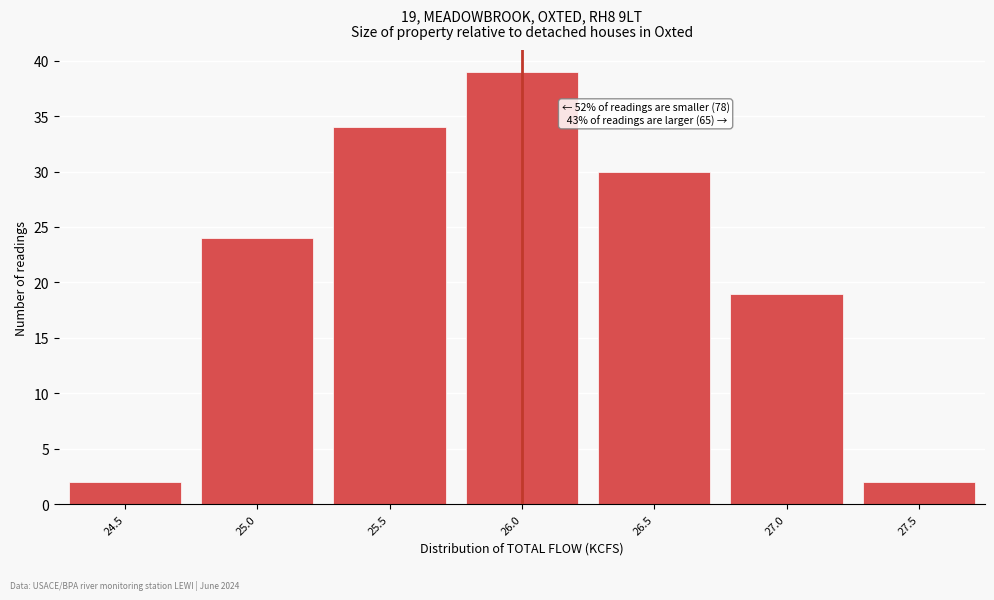

Reading left to right, list all the values displayed in this chart.

24.5=2	25.0=24	25.5=34	26.0=39	26.5=30	27.0=19	27.5=2